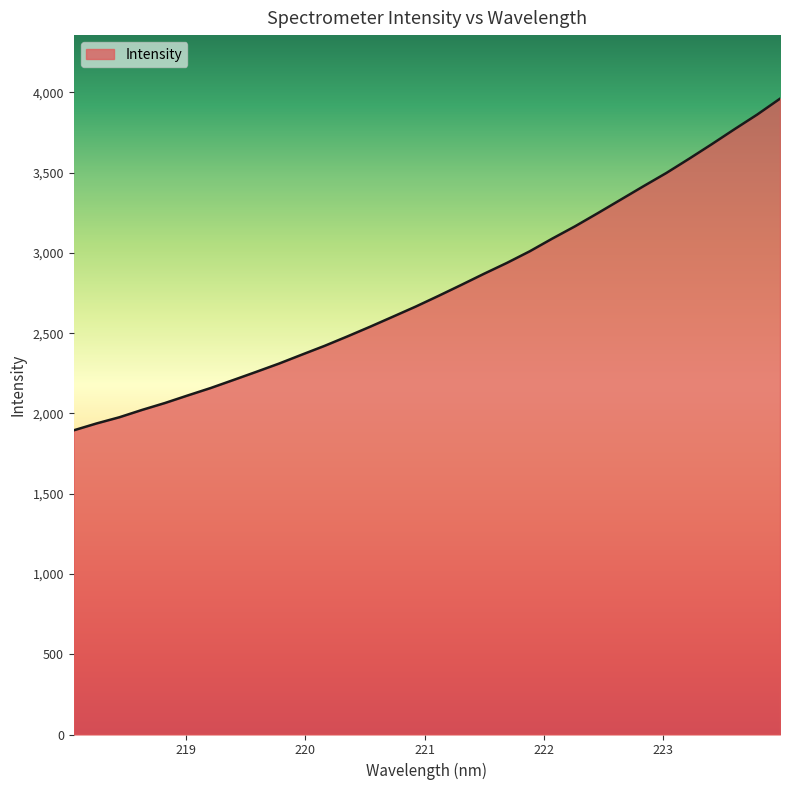

What is the difference between the maximum and minimum values?

2065.7